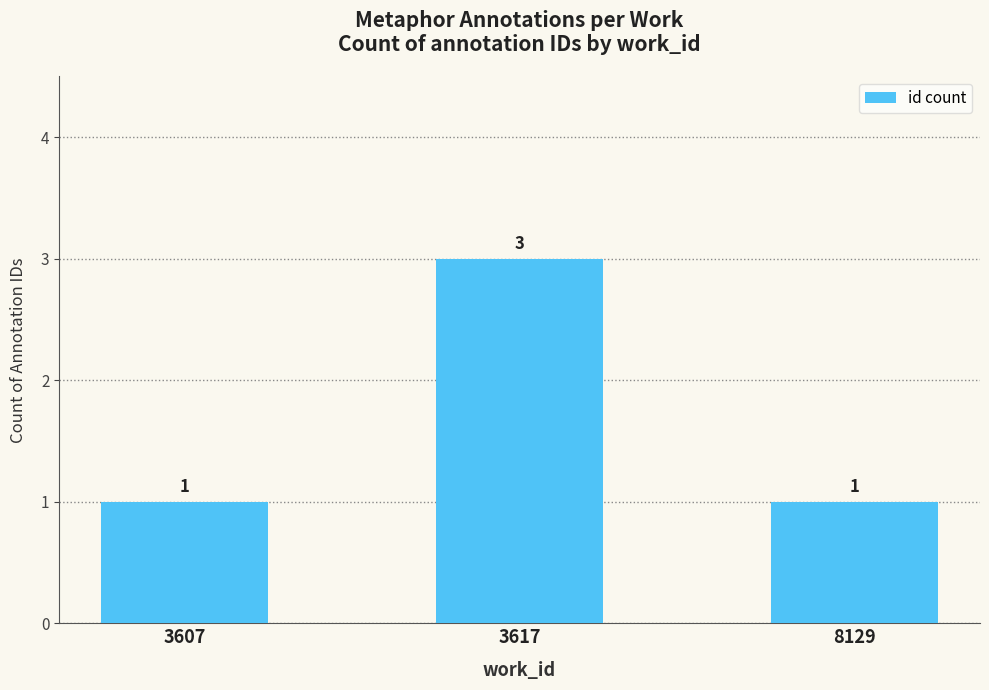

What is the ratio of the value at 3607 to the value at 3617?

0.3